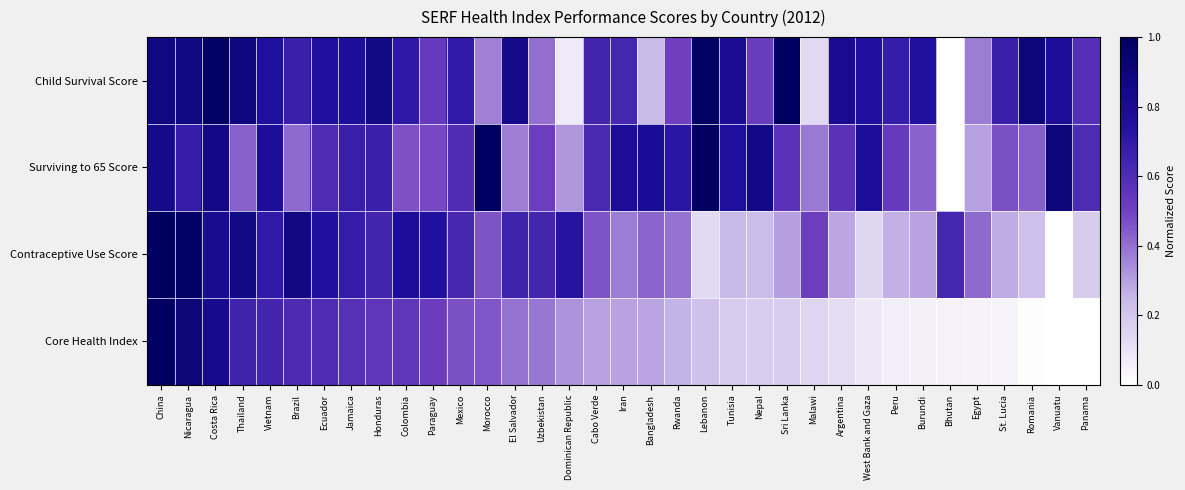

Between China and Cabo Verde, which series saw the biggest shift?

Core Health Index